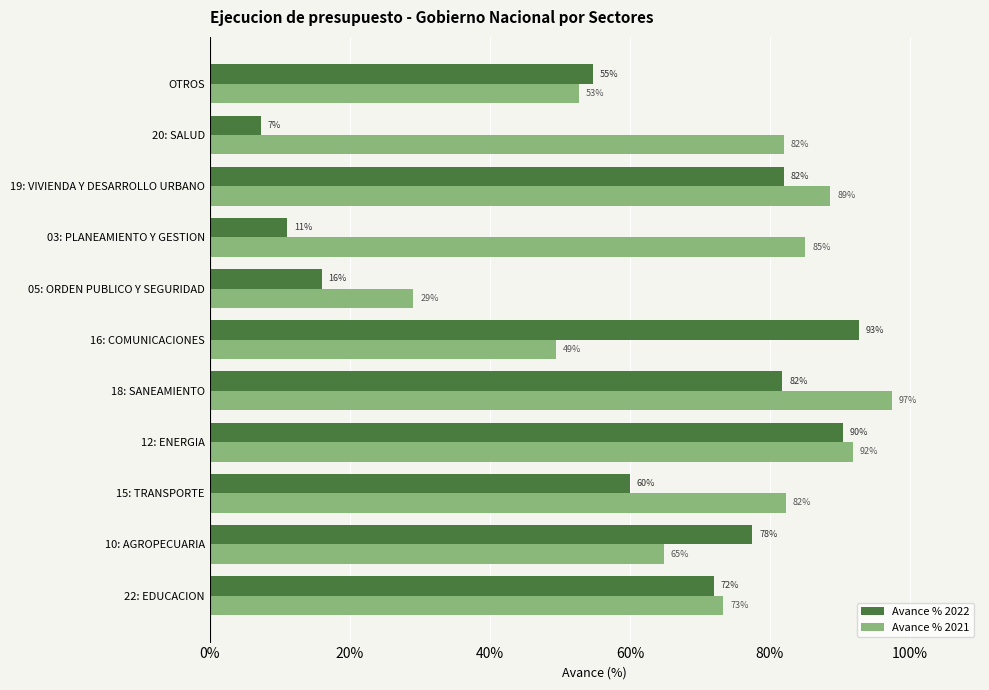

What is the difference between the second highest and second lowest values in the Avance % 2021 series?

0.4